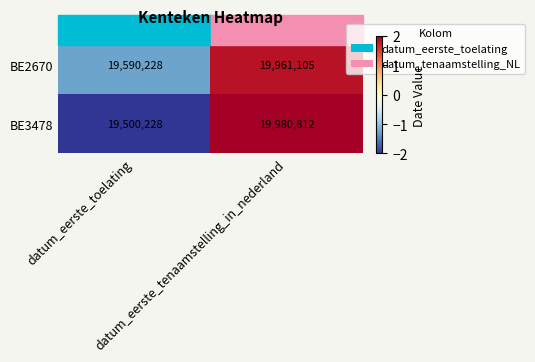

Which series has the largest total across all categories?

BE2670